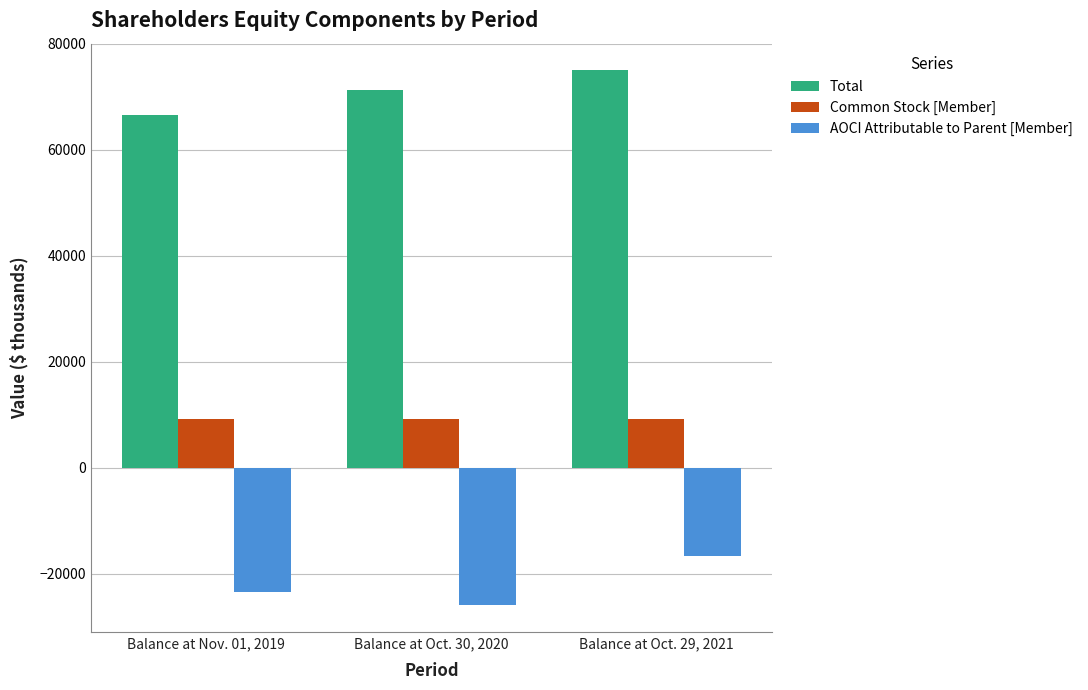

What is the label of the 2nd bar from the right?

Balance at Oct. 30, 2020